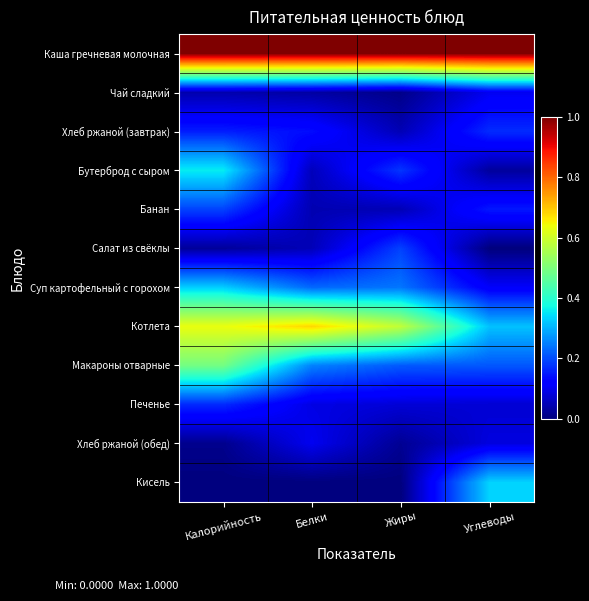

Between Белки and Углеводы, which series saw the biggest shift?

Котлета